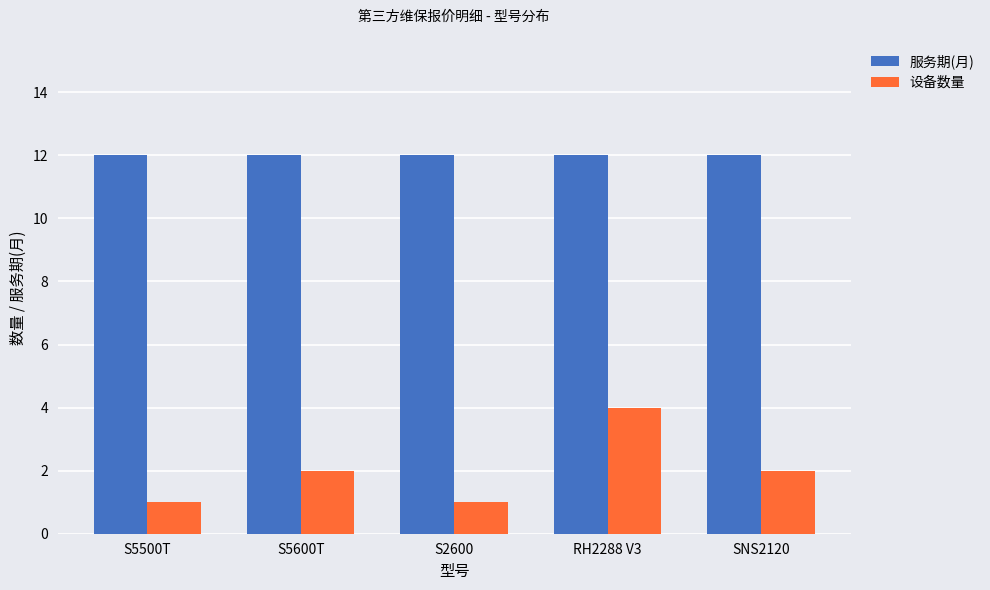

What is the difference between the highest and lowest values at S2600?

11